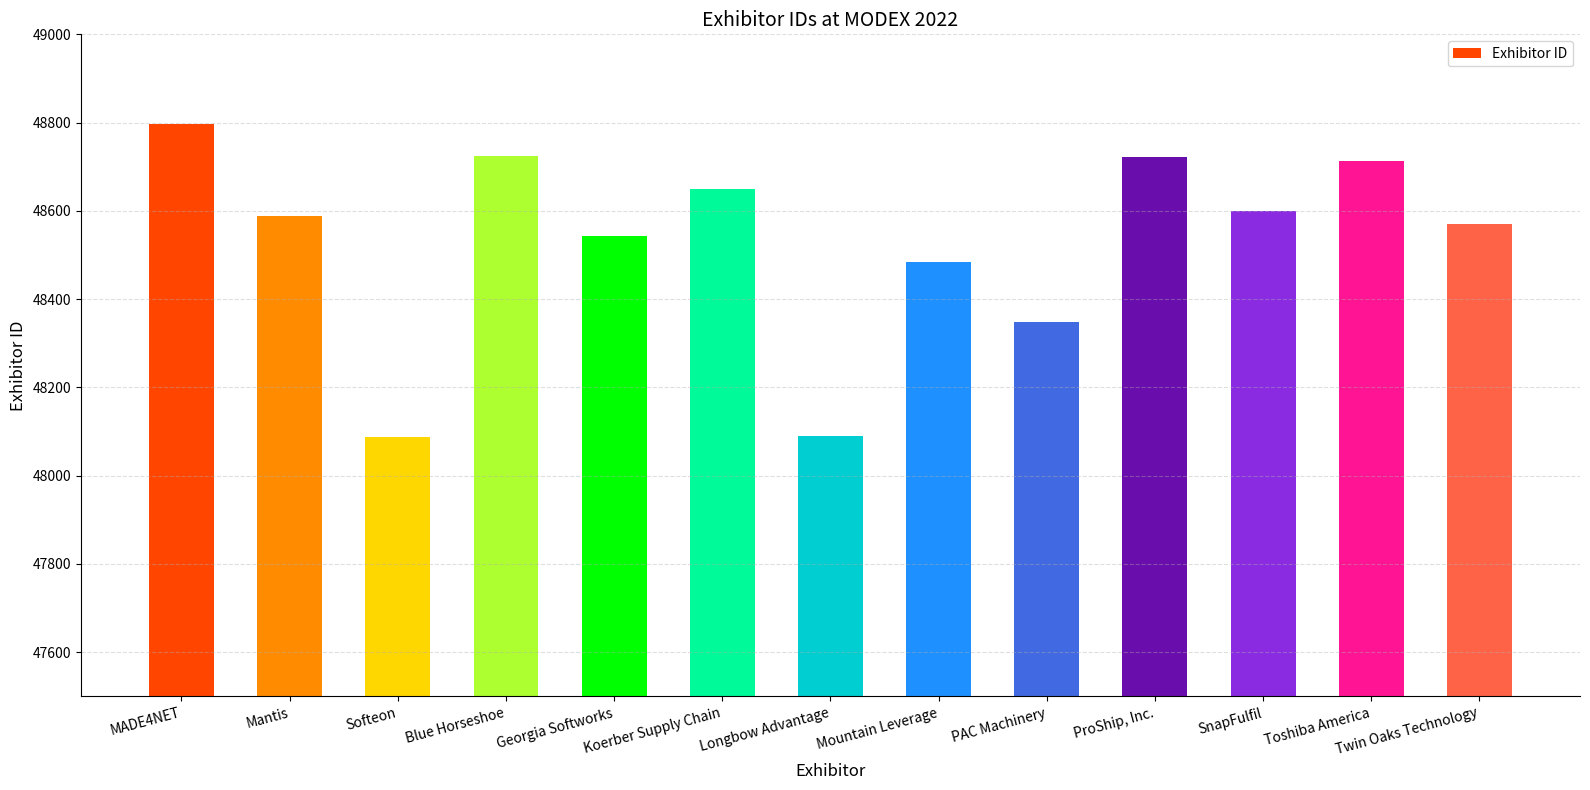

What is the value of the 9th bar from the left?

48348